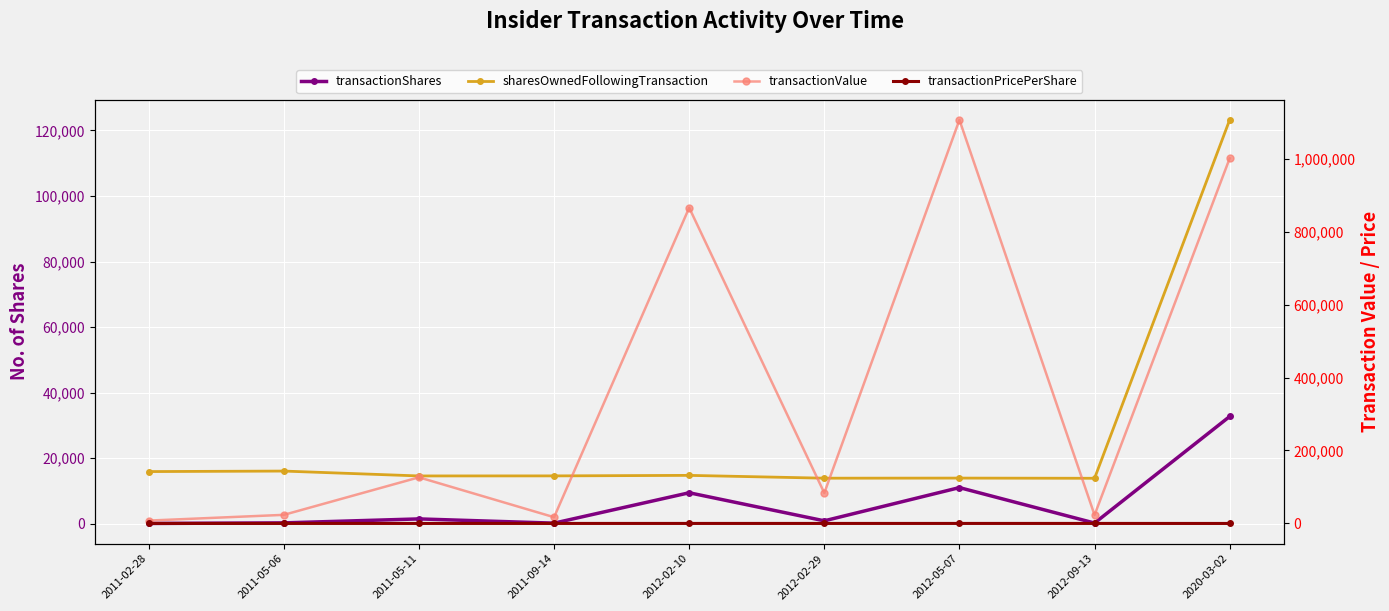

Which series has the largest total across all categories?

transactionValue